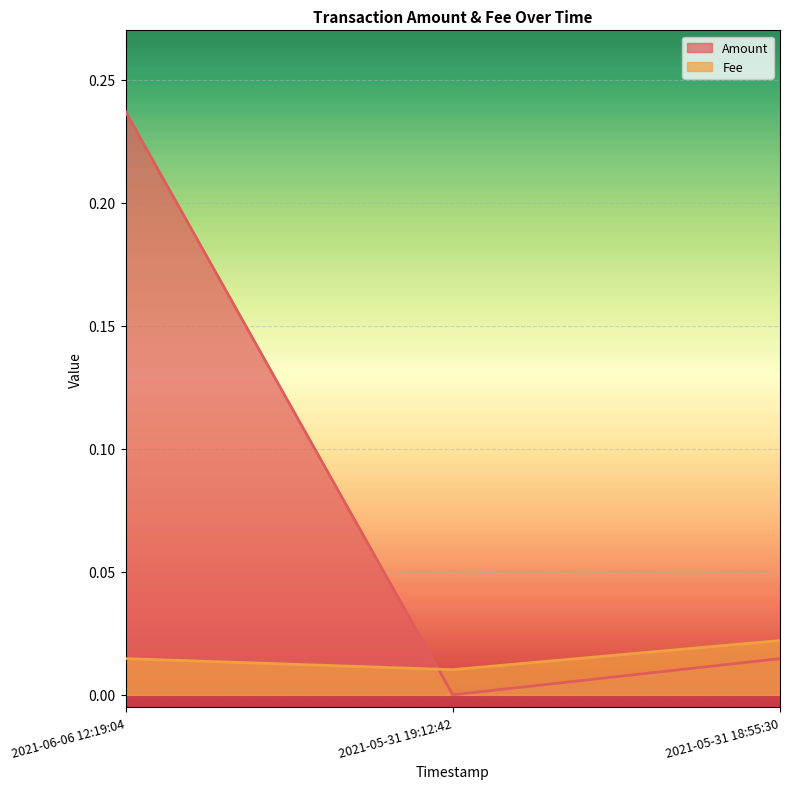

List the series in order of their overall mean, lowest first.

Fee, Amount